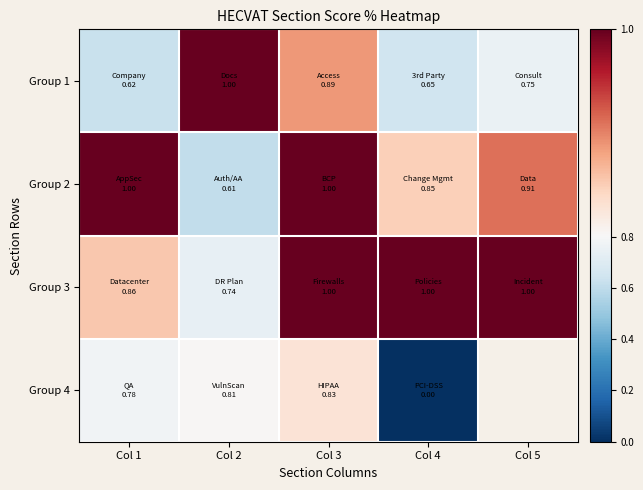

How many data points does each series have?

5